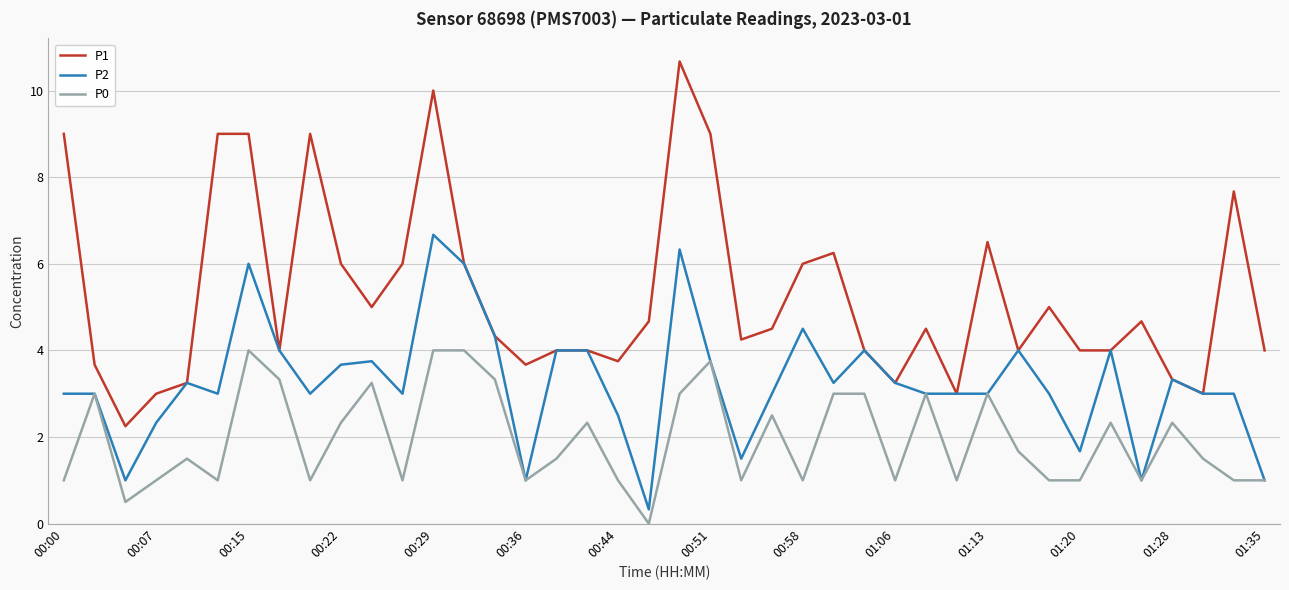

Rank the series by their maximum value, from lowest to highest.

P0, P2, P1